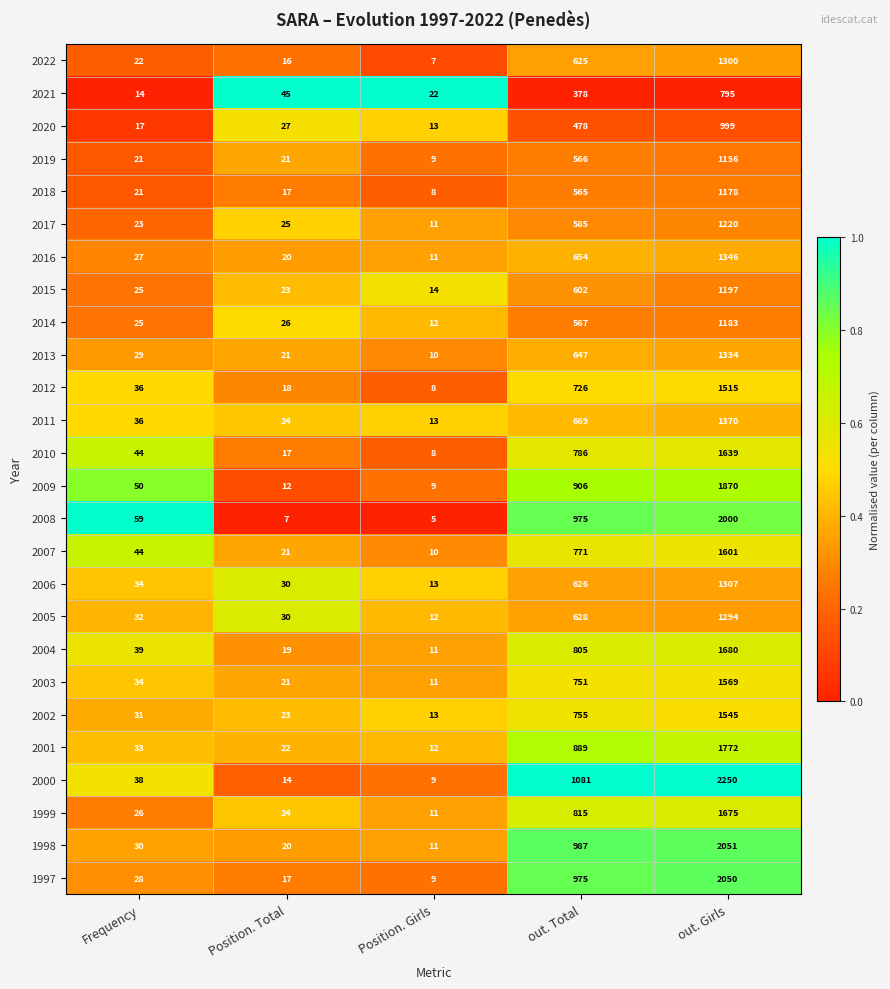

How many series are shown in this chart?

26